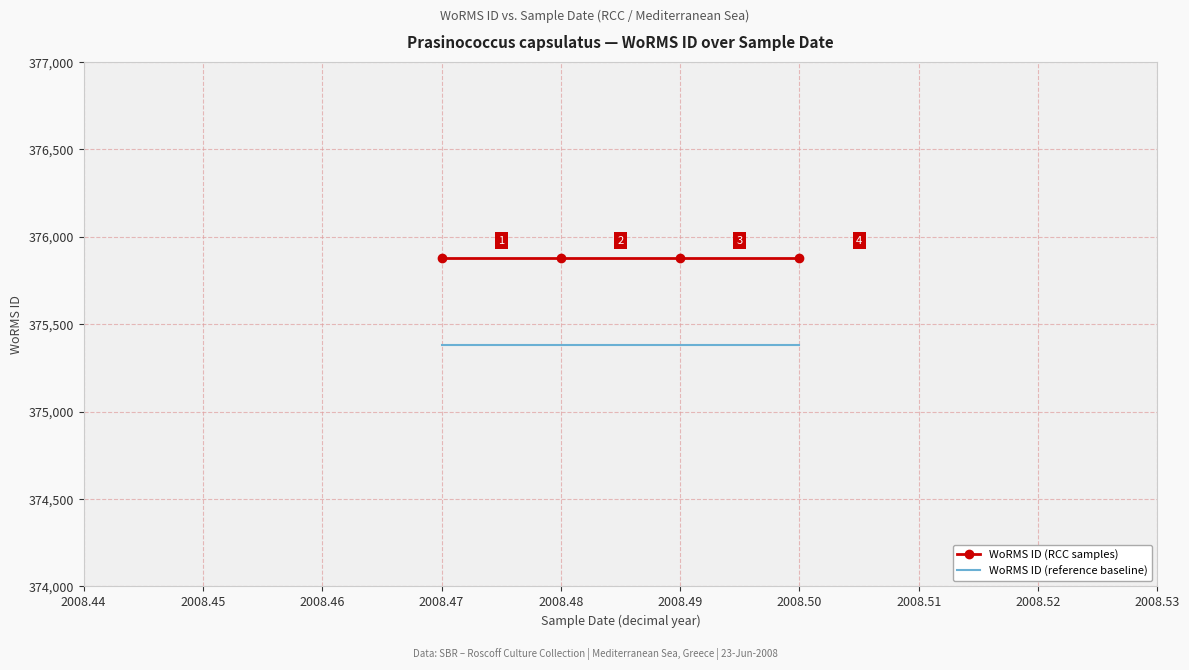

What is the total value across all series at 2008.50?

751260